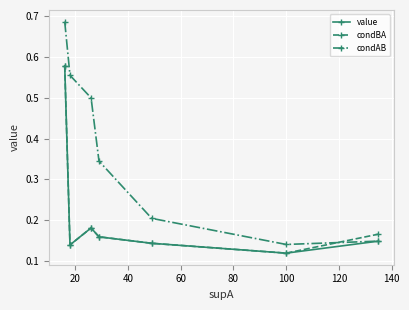

At how many categories does at least one series exceed 0?

7